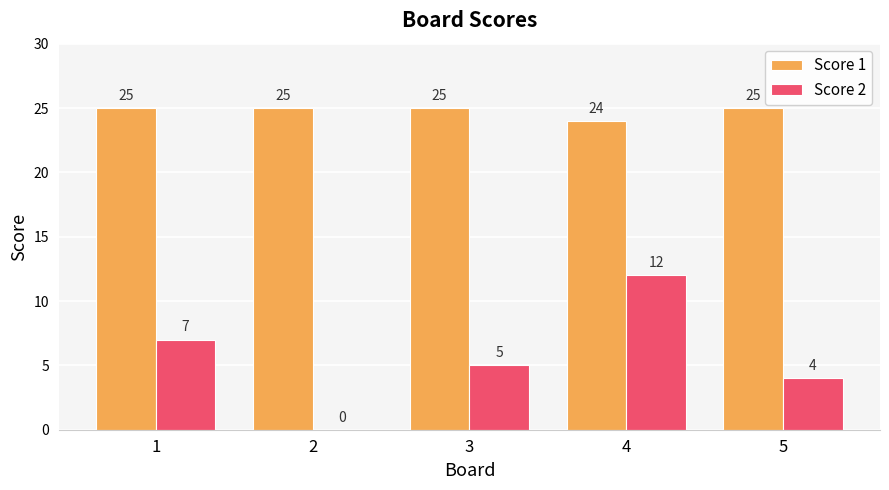

How many distinct data groups are displayed?

2